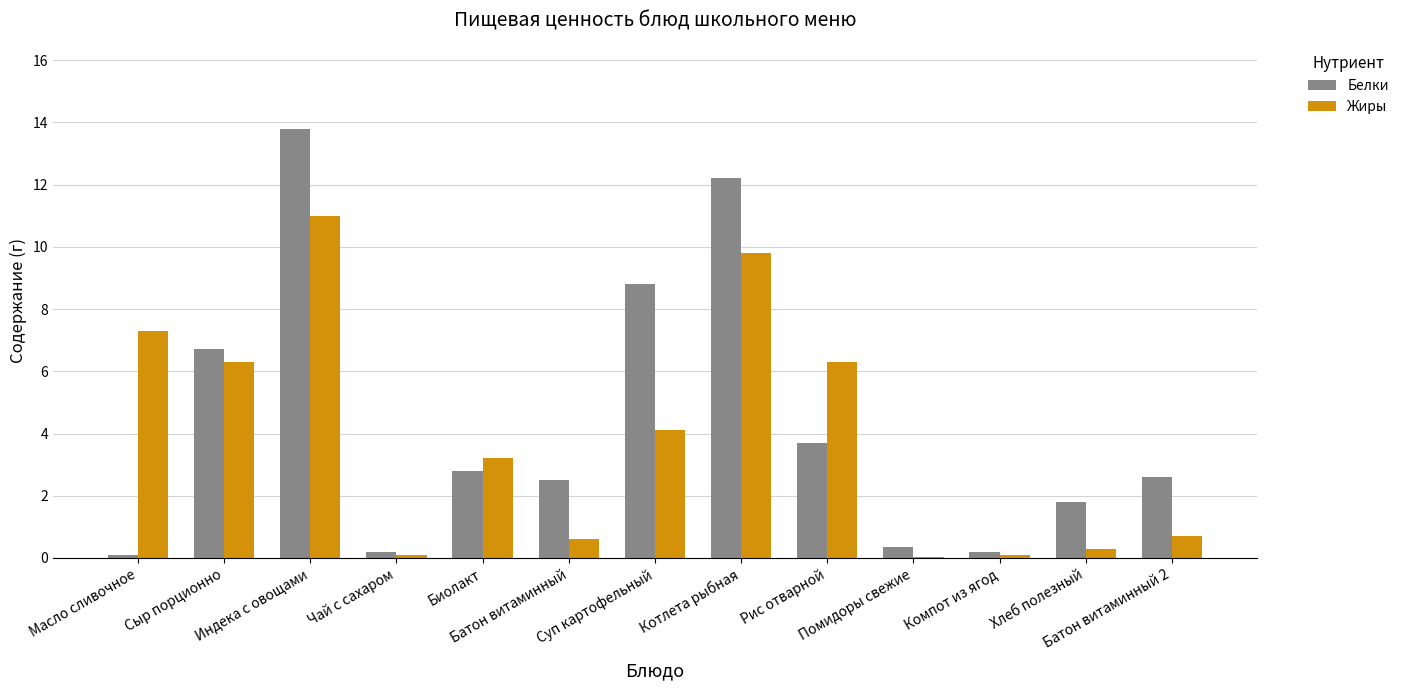

At which label does Белки reach its peak?

Индека с овощами